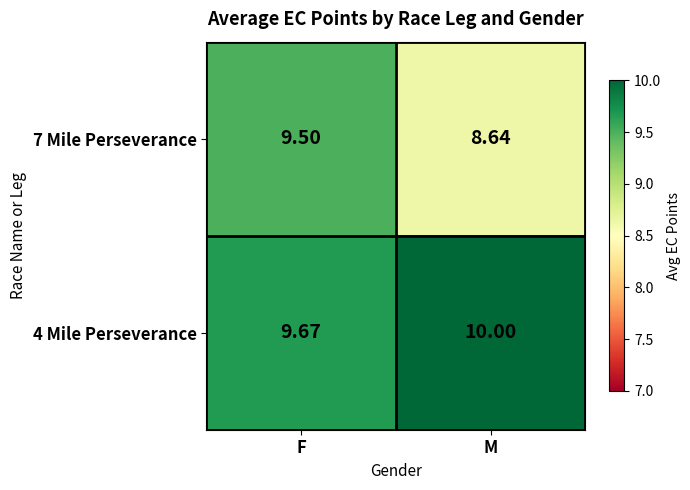

At which category is the sum across all series the highest?

F